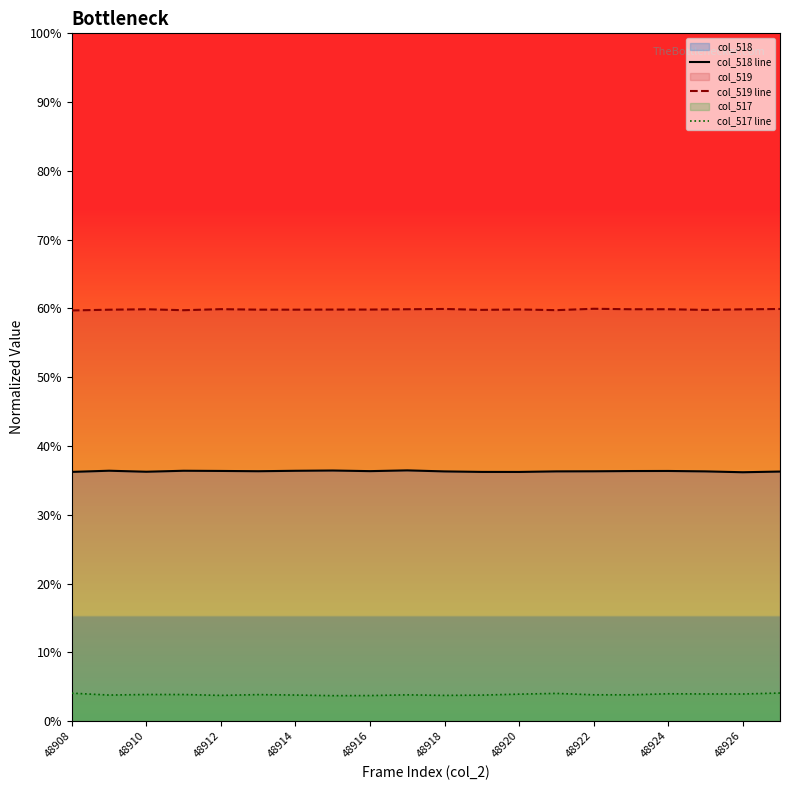

Reading left to right, transcribe all the data shown in this chart.

col_518 line: 0.4	0.4	0.4	0.4	0.4	0.4	0.4	0.4	0.4	0.4	0.4	0.4	0.4	0.4	0.4	0.4	0.4	0.4	0.4	0.4
col_519 line: 0.6	0.6	0.6	0.6	0.6	0.6	0.6	0.6	0.6	0.6	0.6	0.6	0.6	0.6	0.6	0.6	0.6	0.6	0.6	0.6
col_517 line: 0.0	0.0	0.0	0.0	0.0	0.0	0.0	0.0	0.0	0.0	0.0	0.0	0.0	0.0	0.0	0.0	0.0	0.0	0.0	0.0